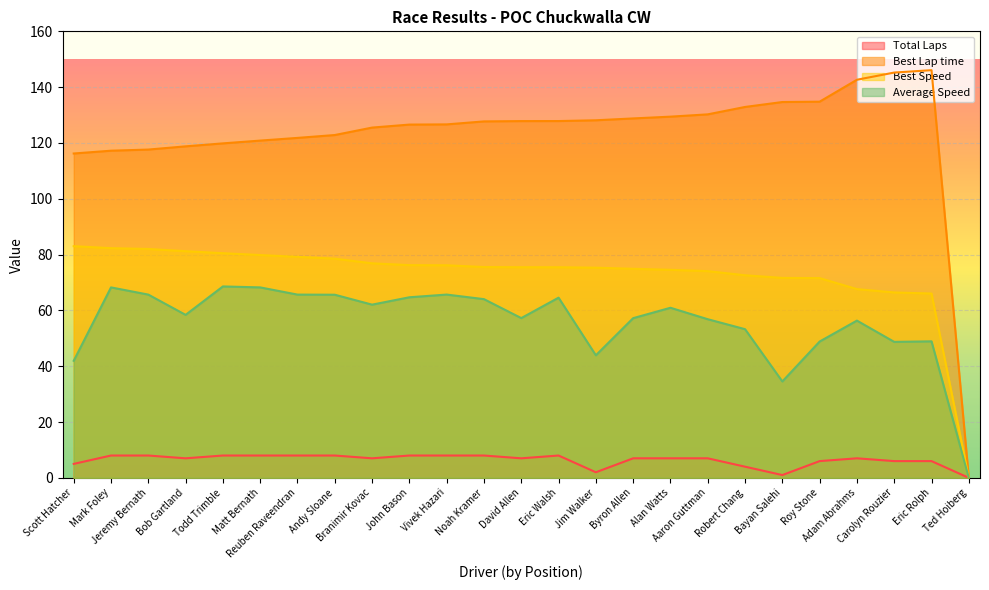

True or false: Best Speed and Average Speed intersect in this chart.

False